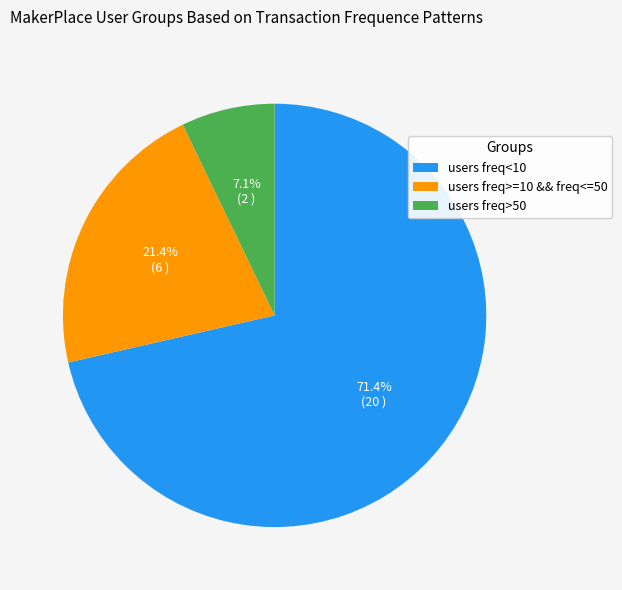

How many segments does this pie chart have?

3